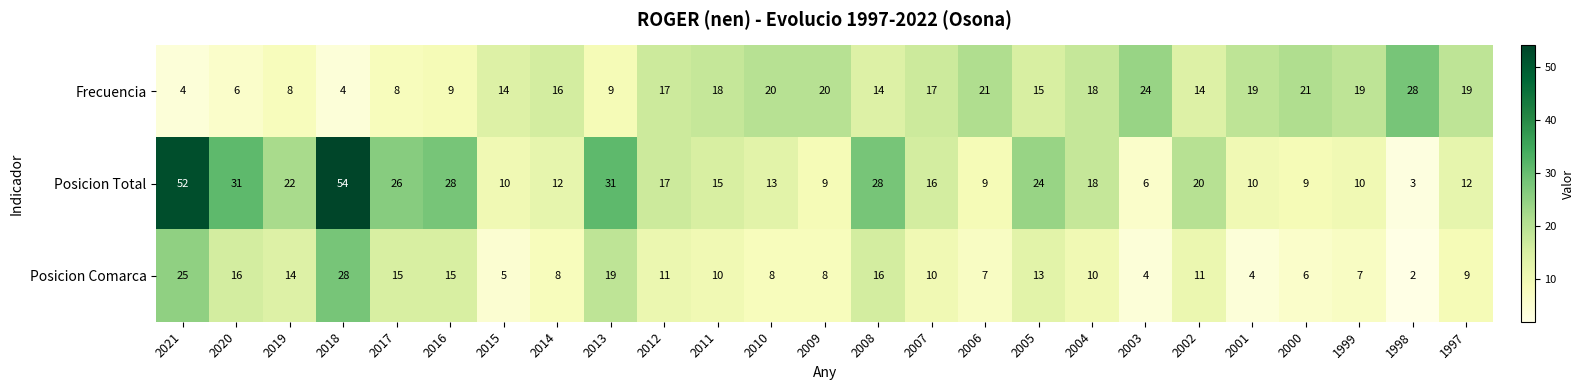

What is the sum of all Posicion Comarca values?

281